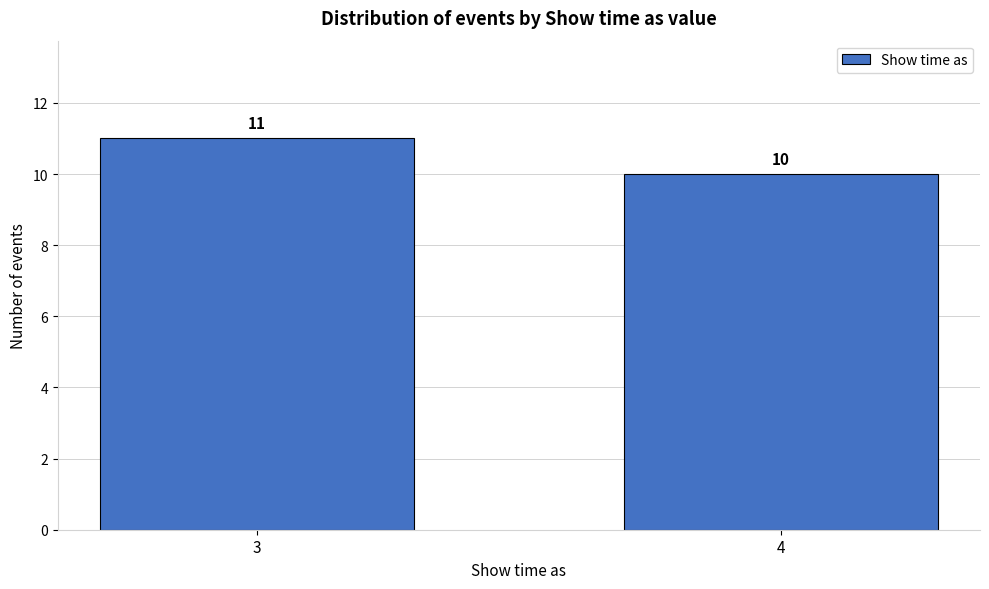

Reading left to right, list all the values displayed in this chart.

11	10